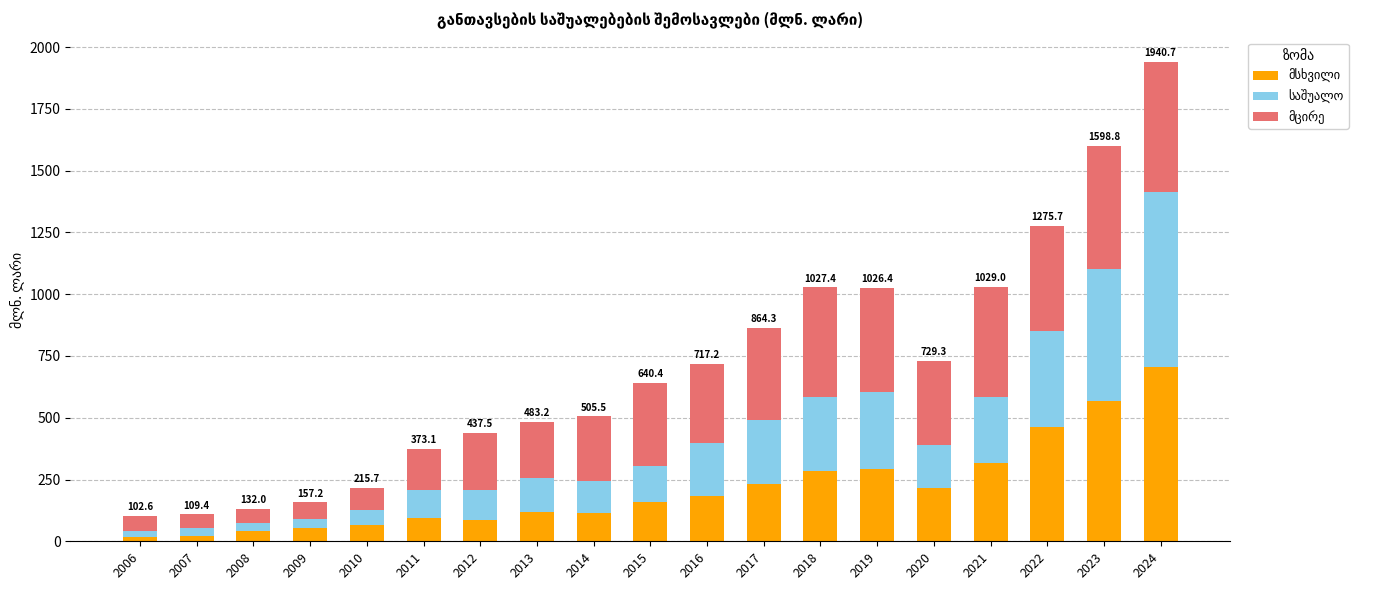

At which category is the sum across all series the highest?

2024